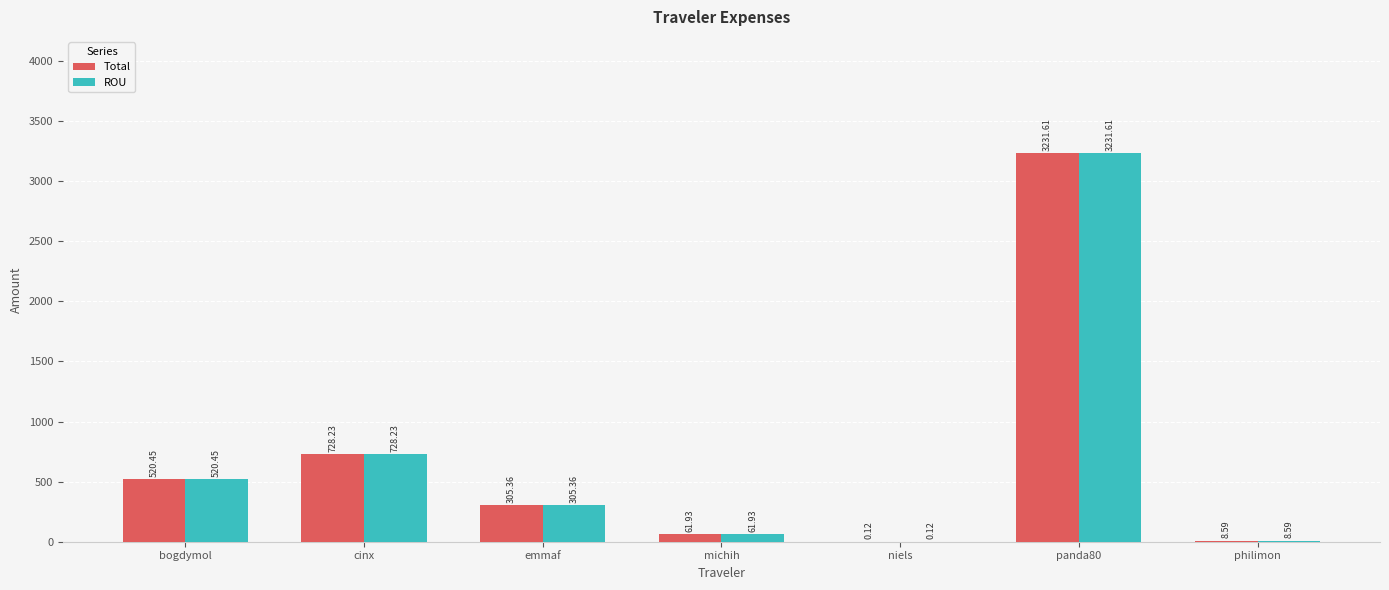

At which category is the sum across all series the highest?

panda80